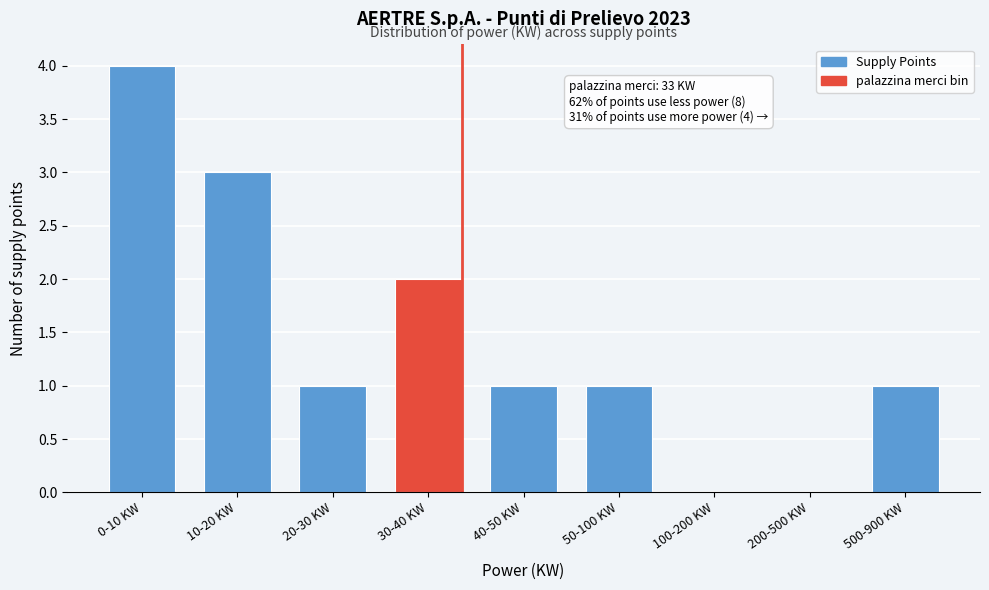

Reading right to left, what are all the values shown in this chart?

500-900 KW=1	200-500 KW=0	100-200 KW=0	50-100 KW=1	40-50 KW=1	30-40 KW=2	20-30 KW=1	10-20 KW=3	0-10 KW=4